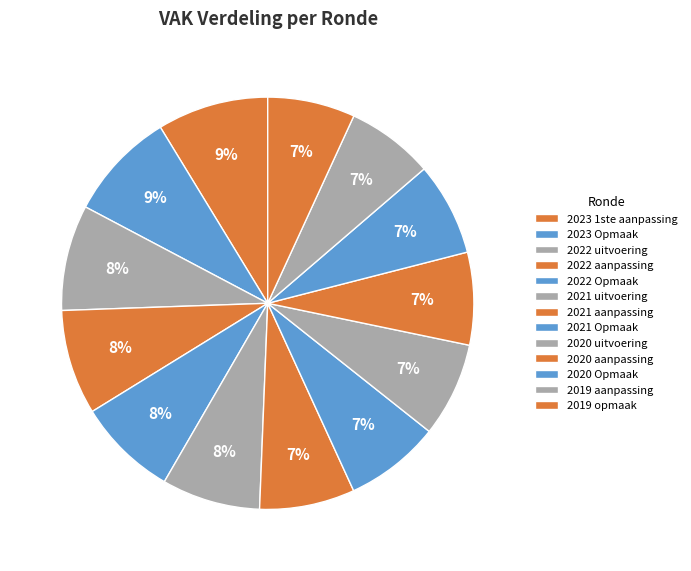

Do 2023 1ste aanpassing and 2021 uitvoering together represent more than half of the pie?

No